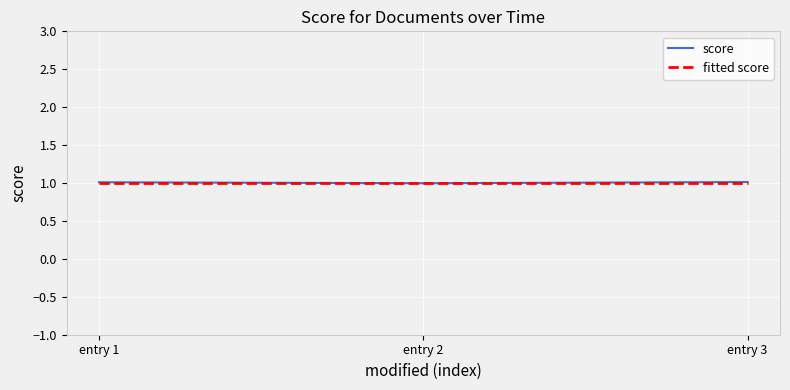

What is the total value across all series at entry 2?

2.0